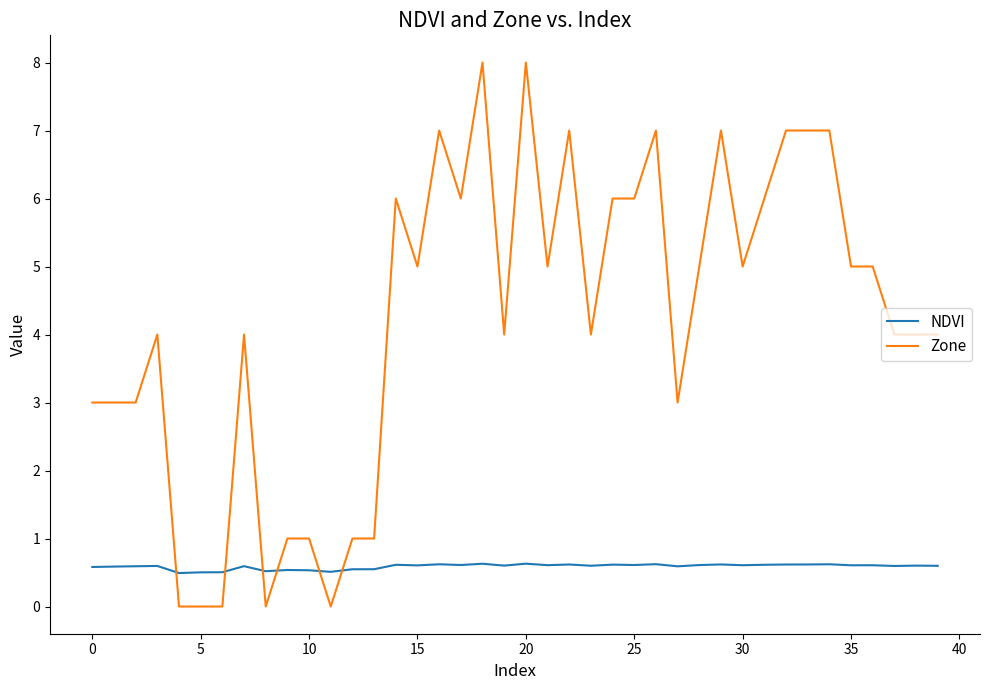

What is the minimum value for NDVI?

0.5